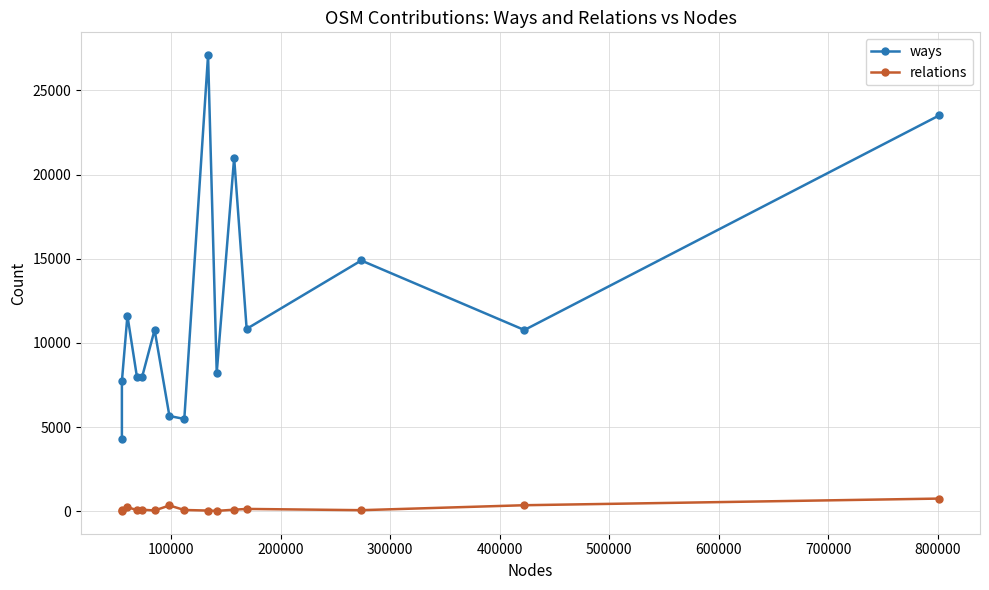

Rank the series by their average value, from highest to lowest.

ways, relations